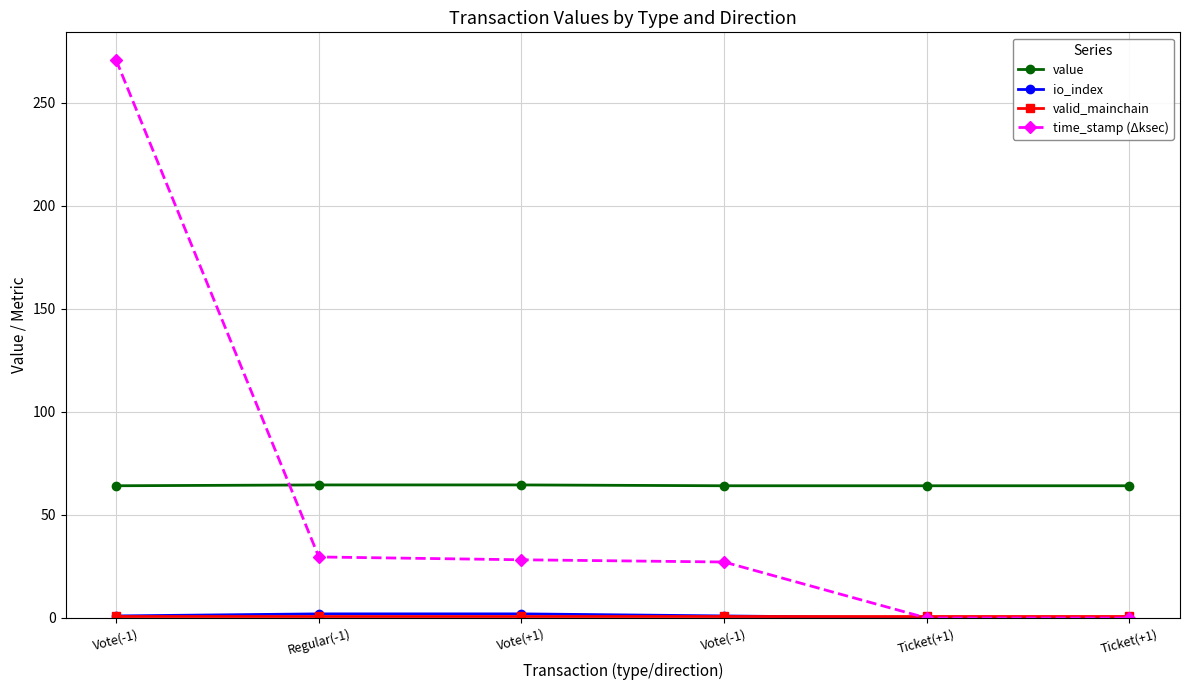

List the labels in order of valid_mainchain value, smallest first.

Vote(-1), Regular(-1), Vote(+1), Vote(-1), Ticket(+1), Ticket(+1)